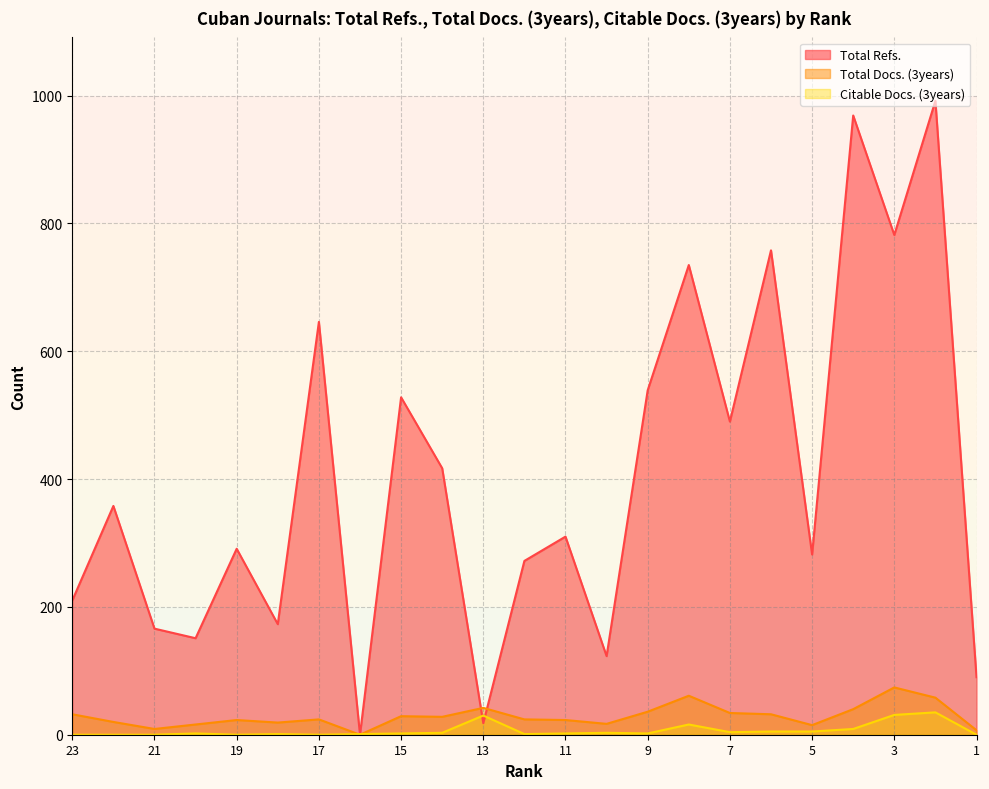

Reading left to right, extract all data points from this chart.

Total Refs.: 23=210	22=358	21=166	20=151	19=291	18=173	17=646	16=0	15=528	14=417	13=18	12=272	11=310	10=123	9=539	8=735	7=490	6=758	5=282	4=969	3=782	2=992	1=90
Total Docs. (3years): 23=32	22=20	21=9	20=16	19=23	18=19	17=24	16=0	15=29	14=28	13=42	12=24	11=23	10=17	9=36	8=61	7=34	6=32	5=15	4=40	3=74	2=58	1=7
Citable Docs. (3years): 23=0	22=0	21=0	20=2	19=0	18=1	17=0	16=1	15=2	14=3	13=30	12=1	11=2	10=3	9=2	8=16	7=4	6=5	5=5	4=9	3=31	2=35	1=0